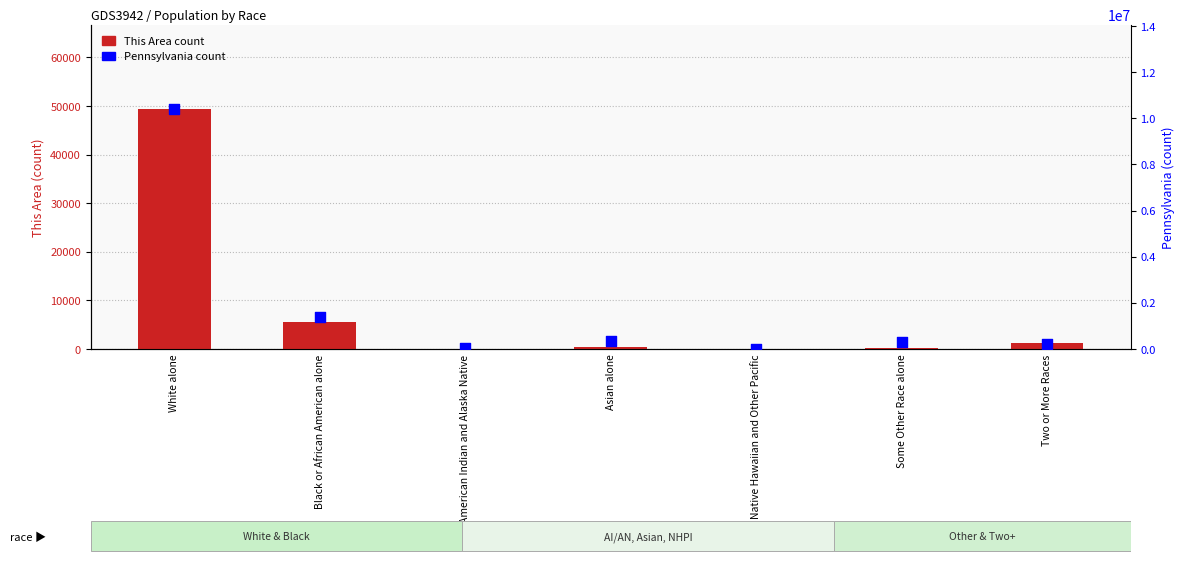

Which series reaches the minimum Y coordinate?

This Area count